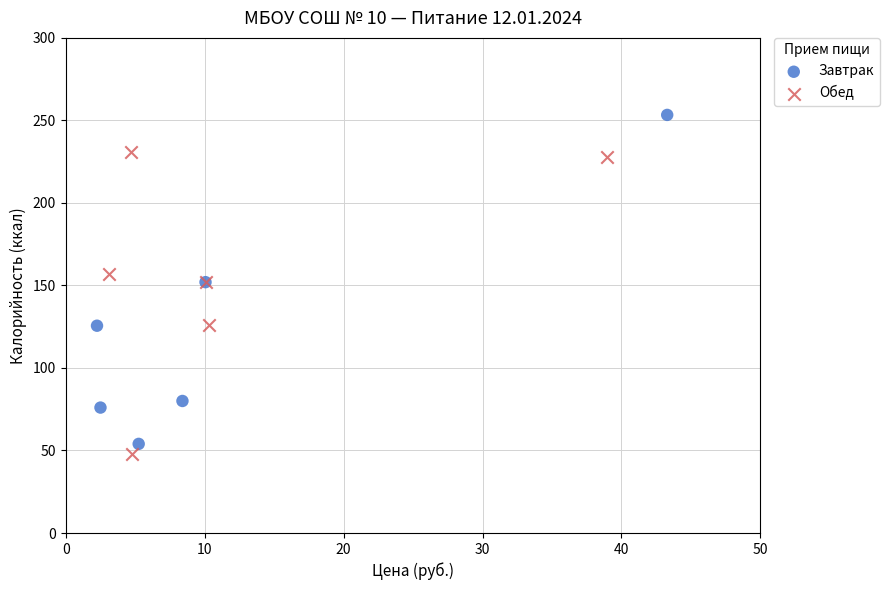

Which series has the widest spread of Y values?

Завтрак